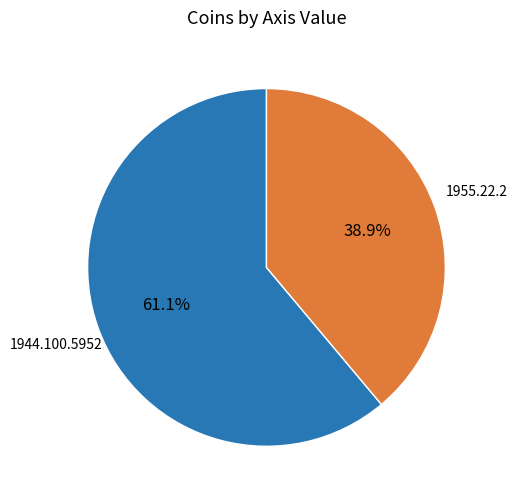

Does any single category account for the majority?

Yes